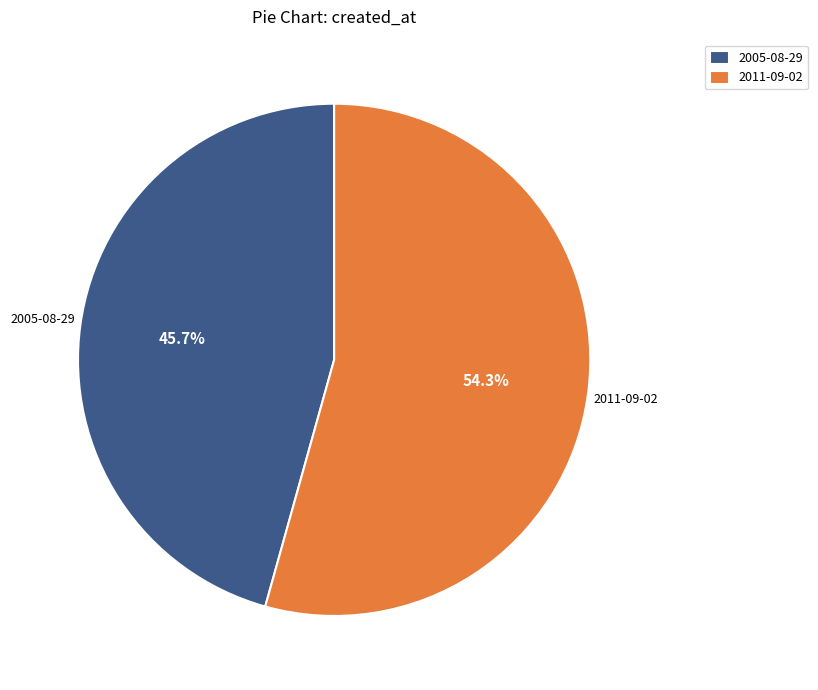

To the nearest percent, what is the difference between the 2005-08-29 and 2011-09-02 slice percentages?

9%